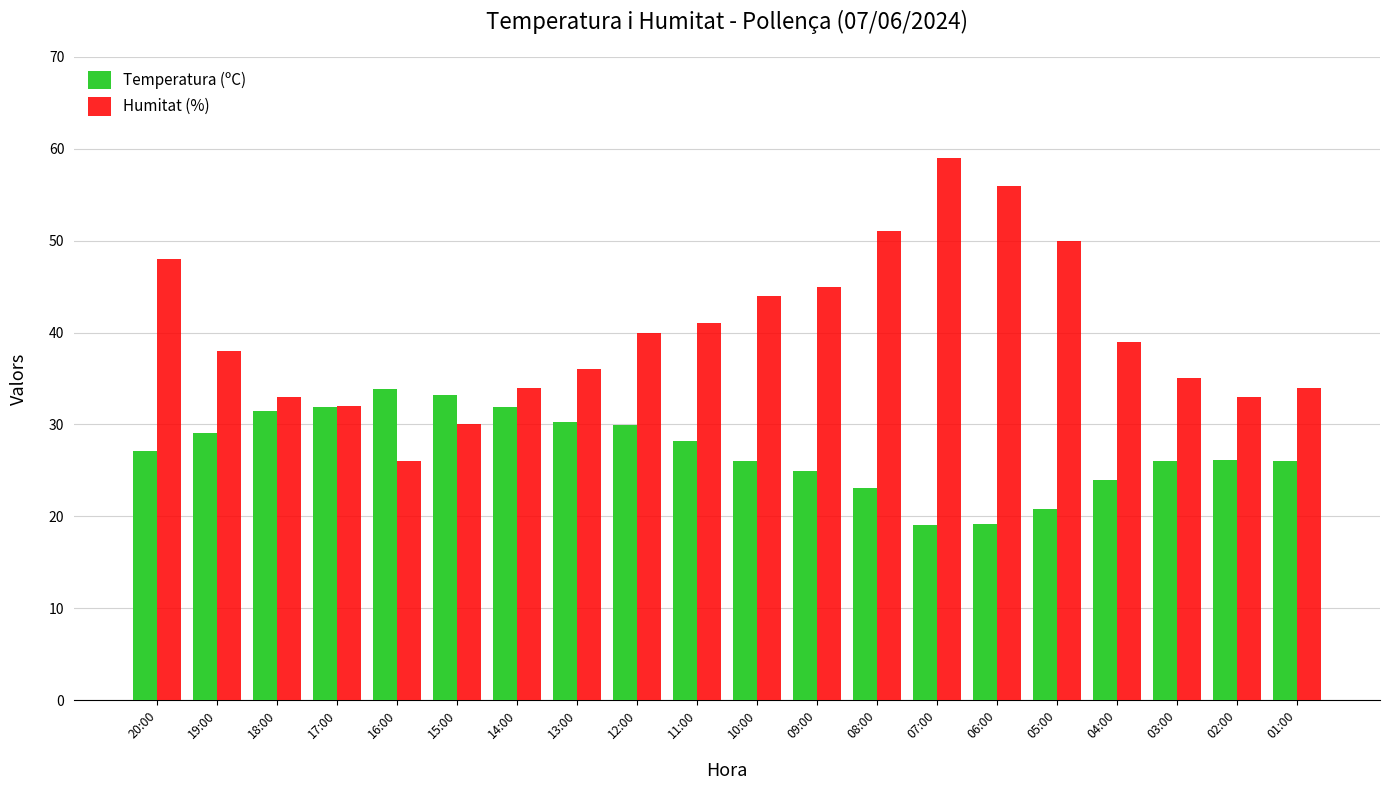

Is the value of Temperatura (ºC) at 03:00 greater than the value of Humitat (%) at 12:00?

No